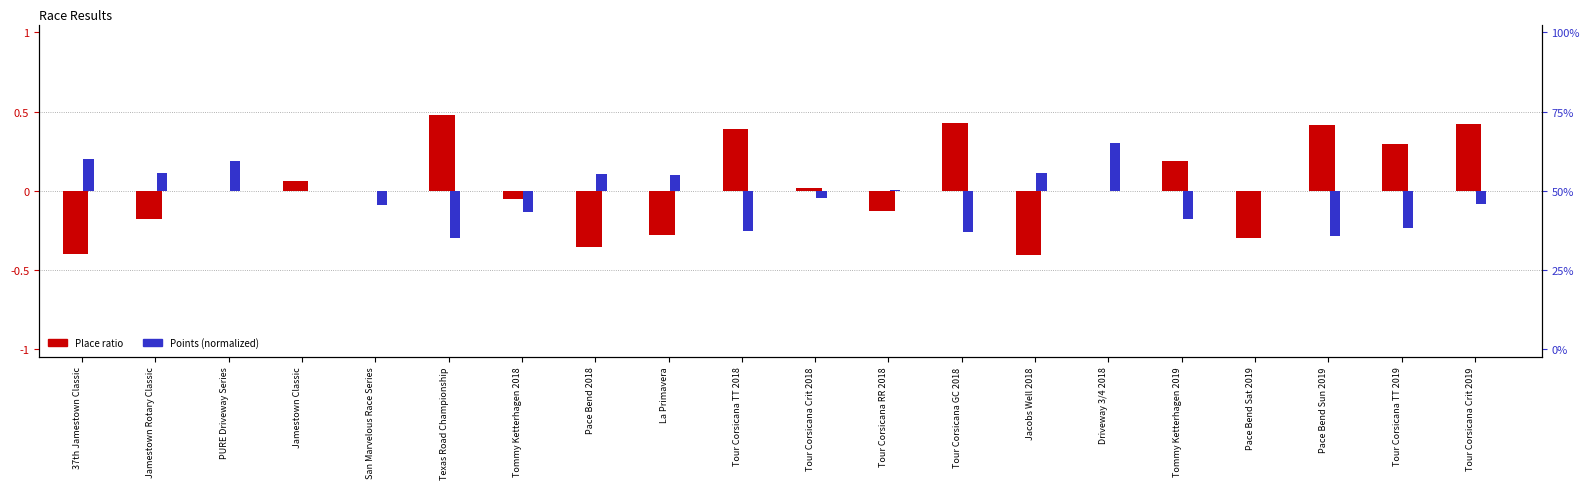

What position from the left is Tour Corsicana TT 2019?

19